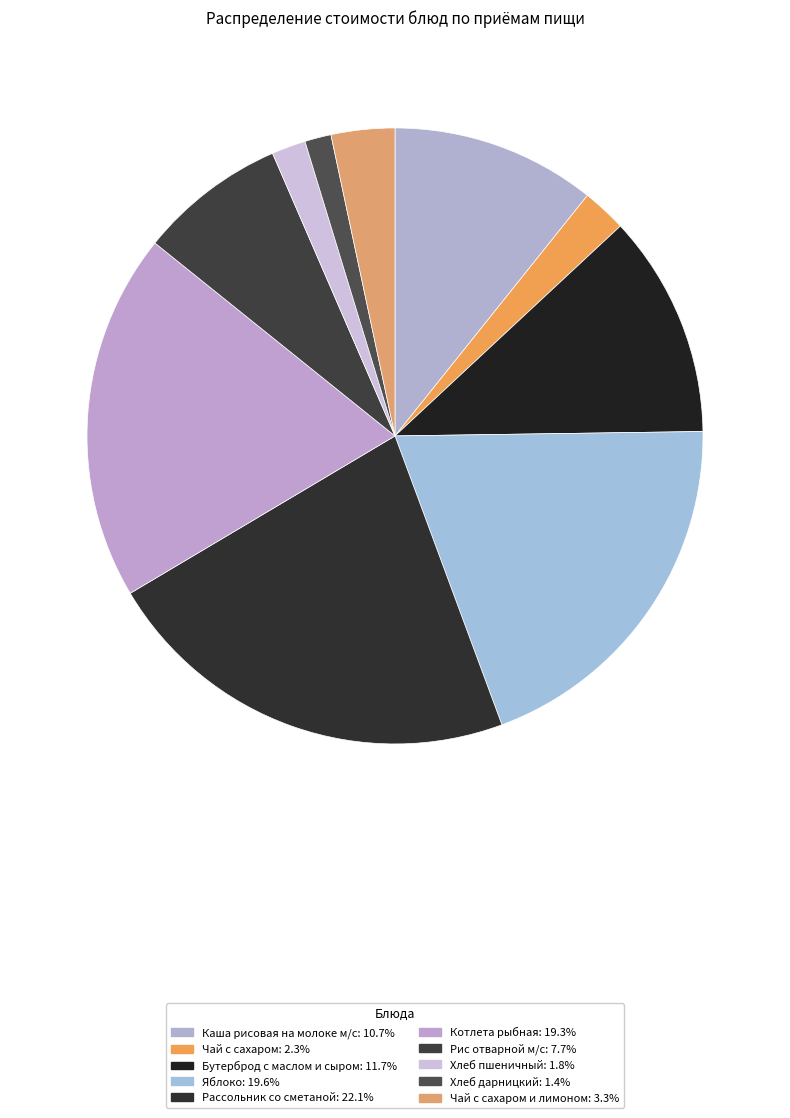

How many slices are in this pie chart?

10